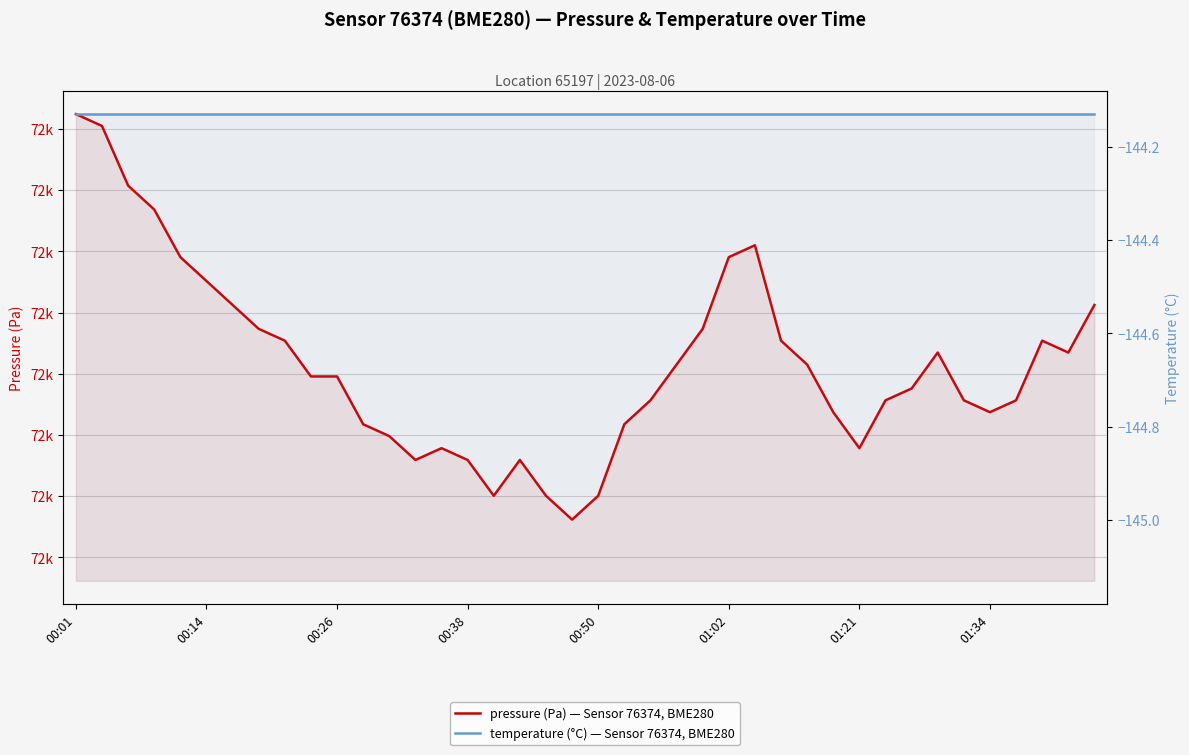

Which label corresponds to the largest value in the chart?

00:01